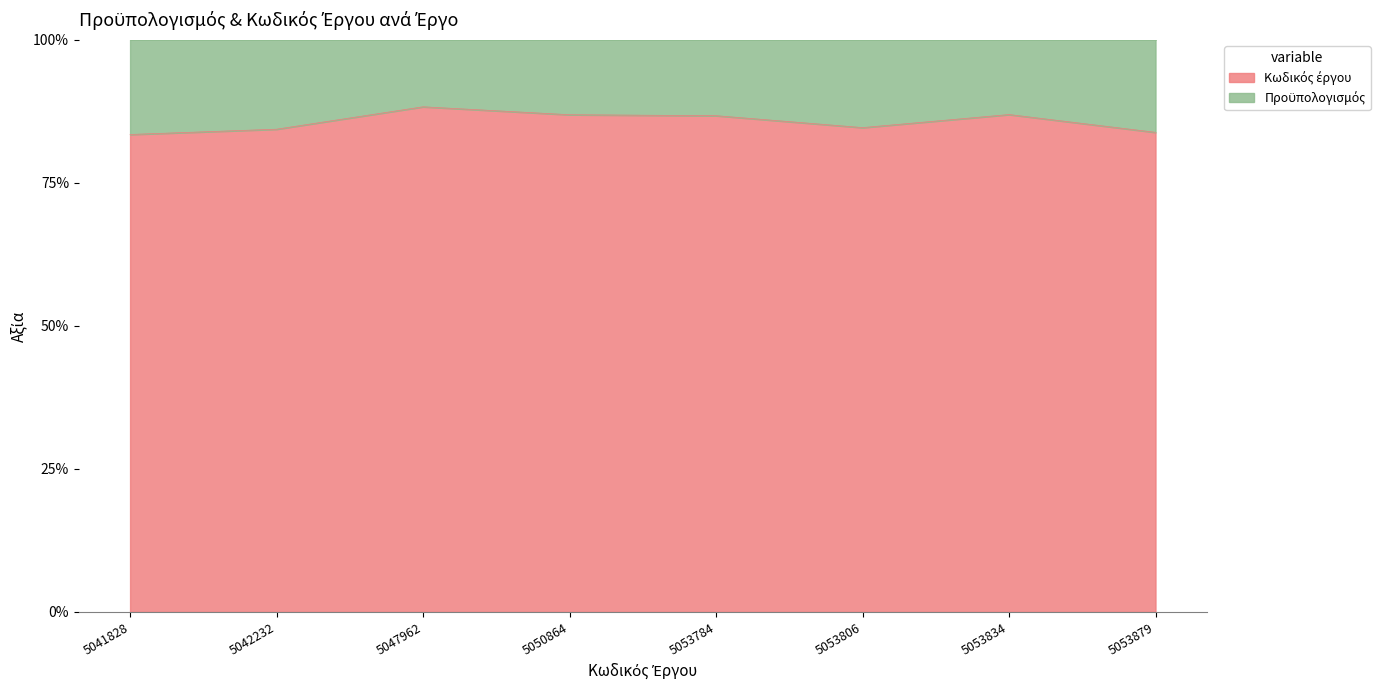

The chart shows a value of 57.1 at 5041828. True or false?

False